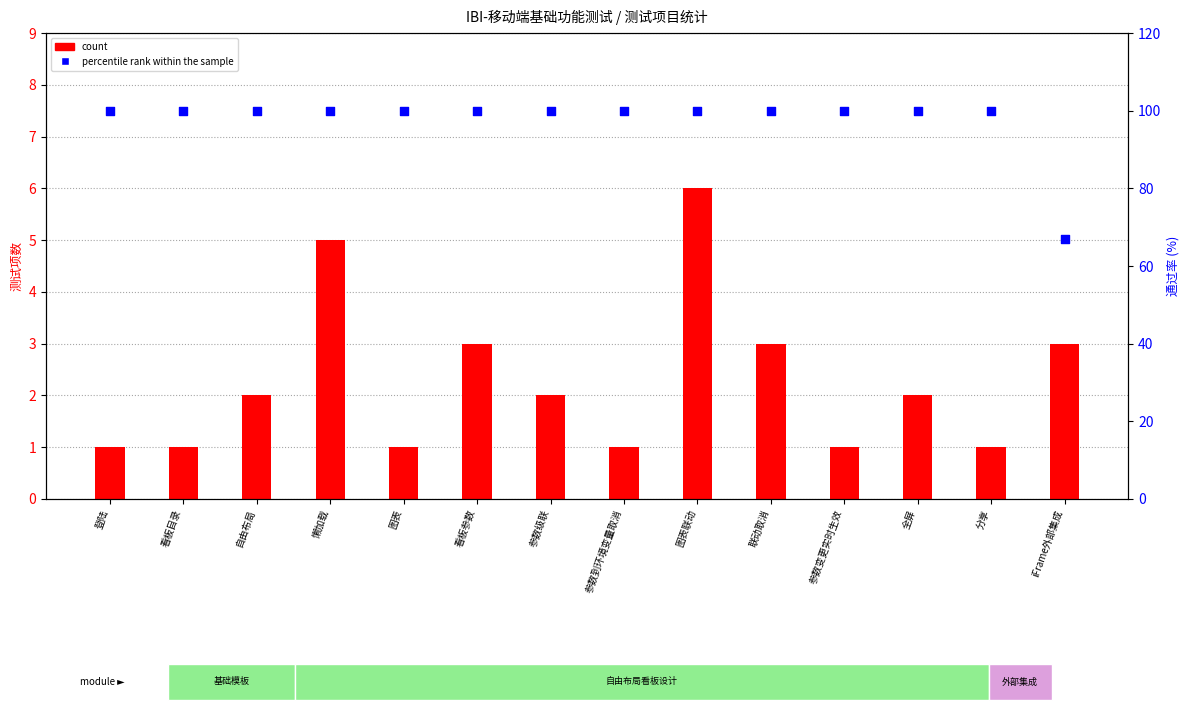

Which series has the largest Y range (max minus min)?

percentile rank within the sample